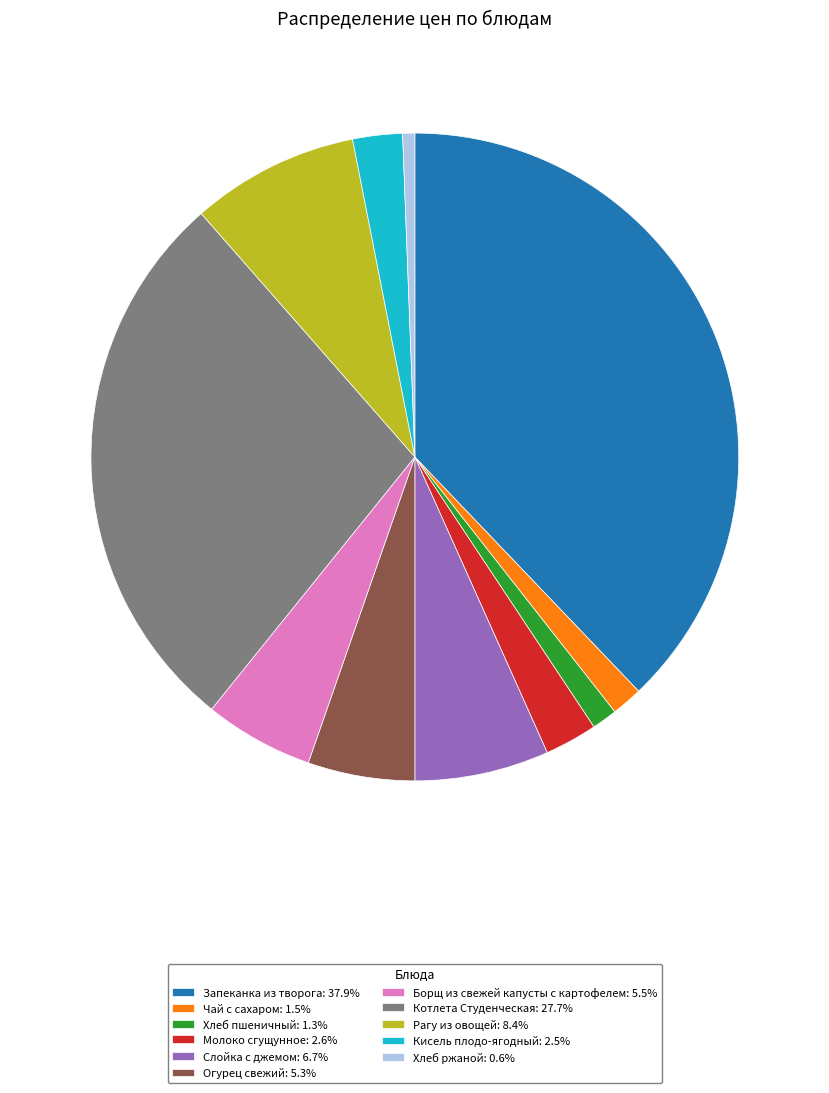

Count the number of slices in the pie.

11